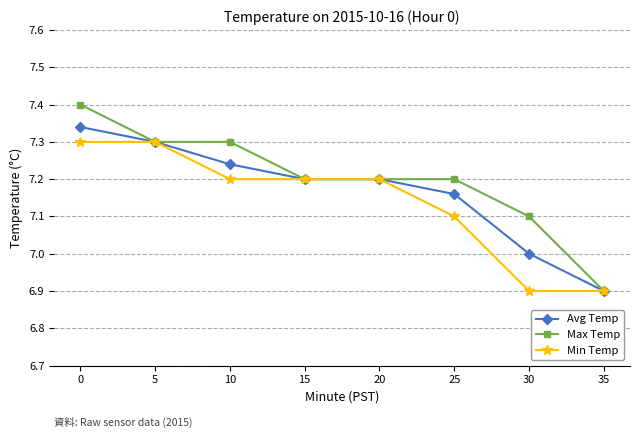

What is the maximum value shown in the chart?

7.4